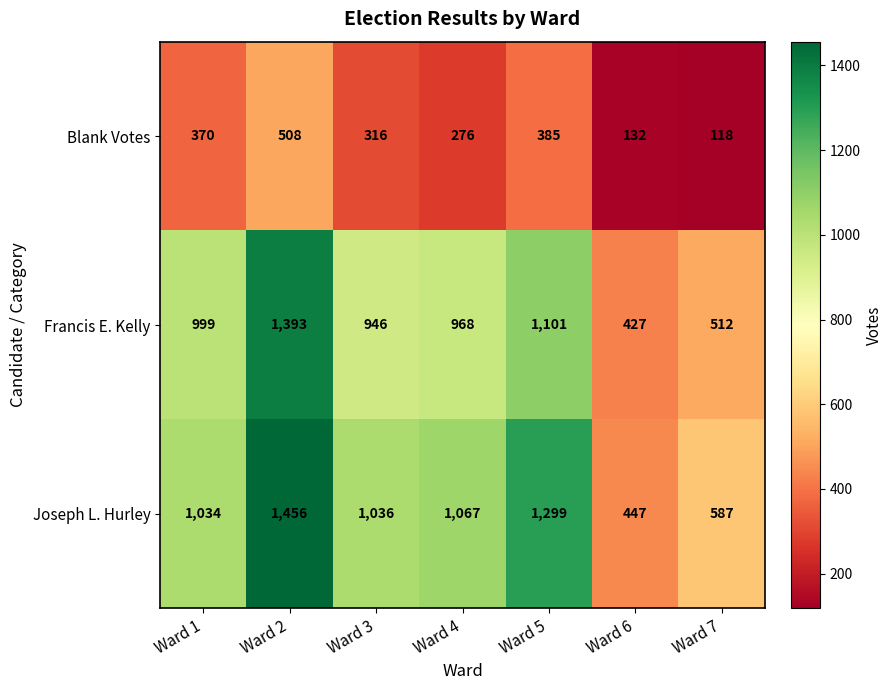

What is the difference between the Blank Votes values at Ward 2 and Ward 1?

138